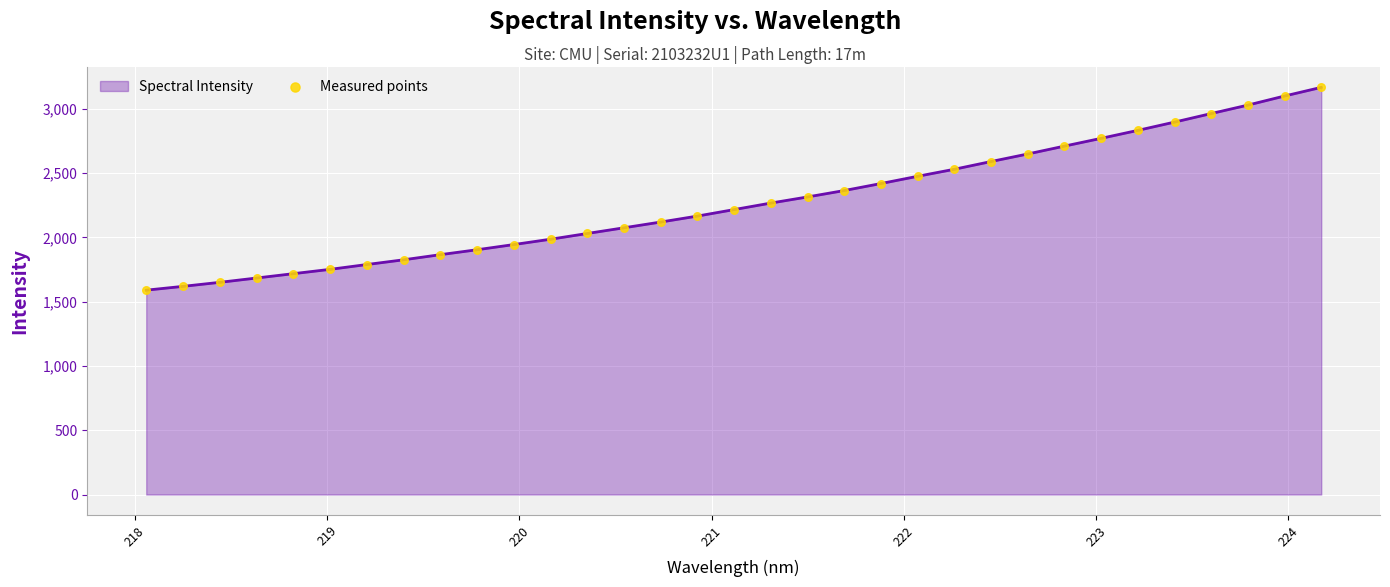

What is the difference between the maximum and minimum values?

1577.7